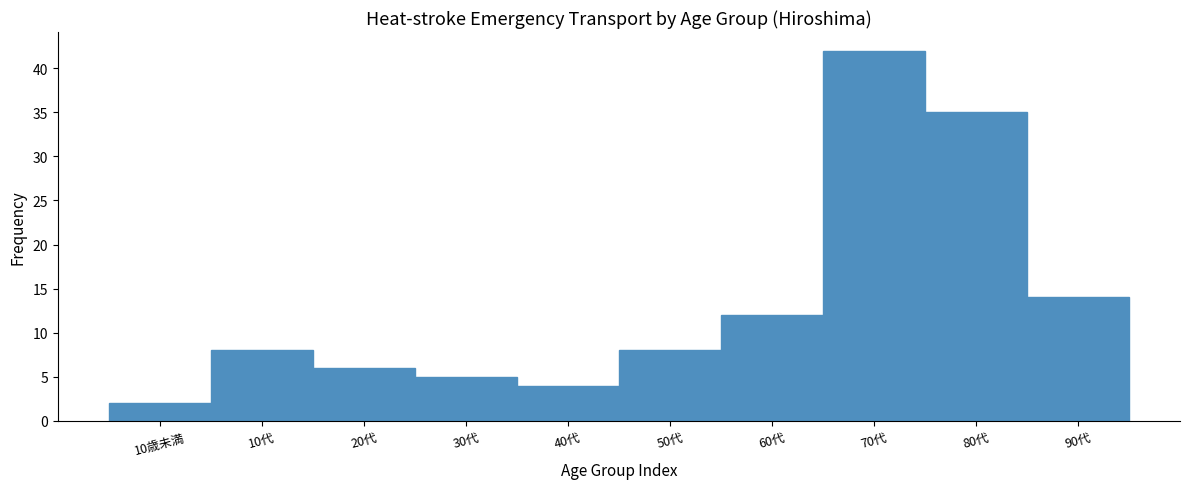

Reading left to right, extract all data points from this chart.

10歳未満=2	10代=8	20代=6	30代=5	40代=4	50代=8	60代=12	70代=42	80代=35	90代=14